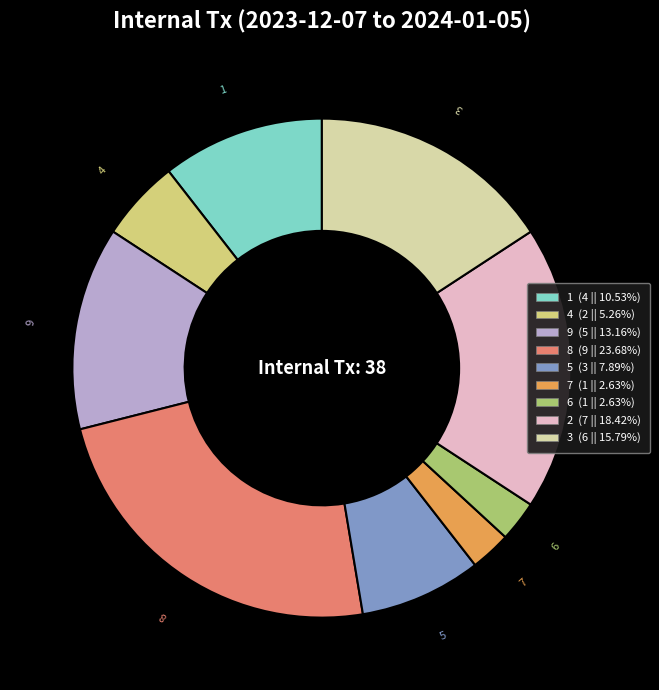

How many slices are in this pie chart?

9